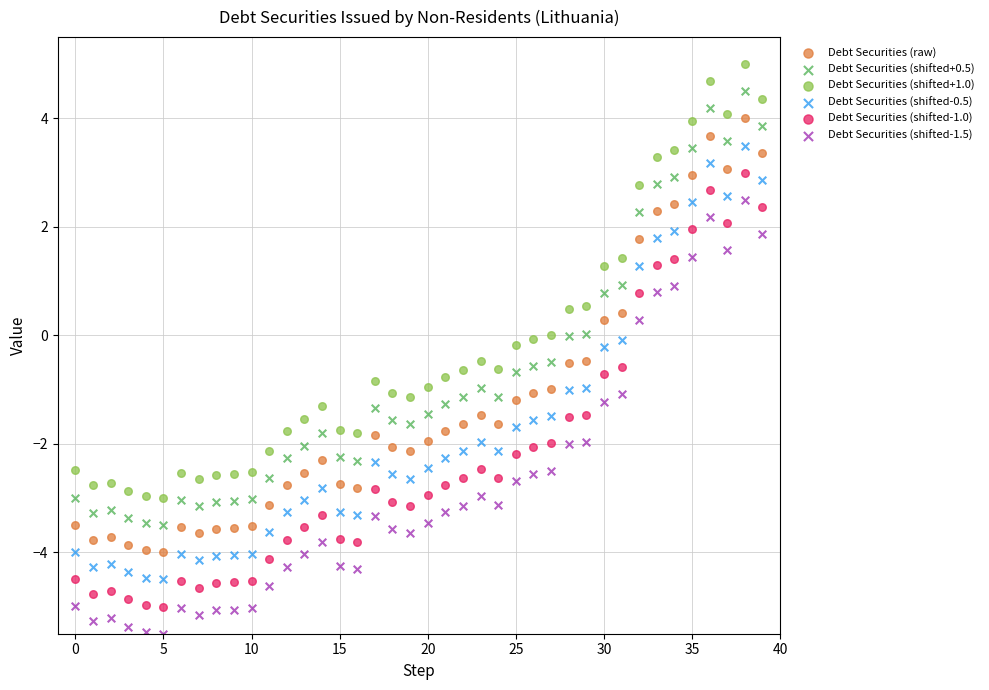

Which series reaches the minimum Y coordinate?

Debt Securities (shifted-1.5)